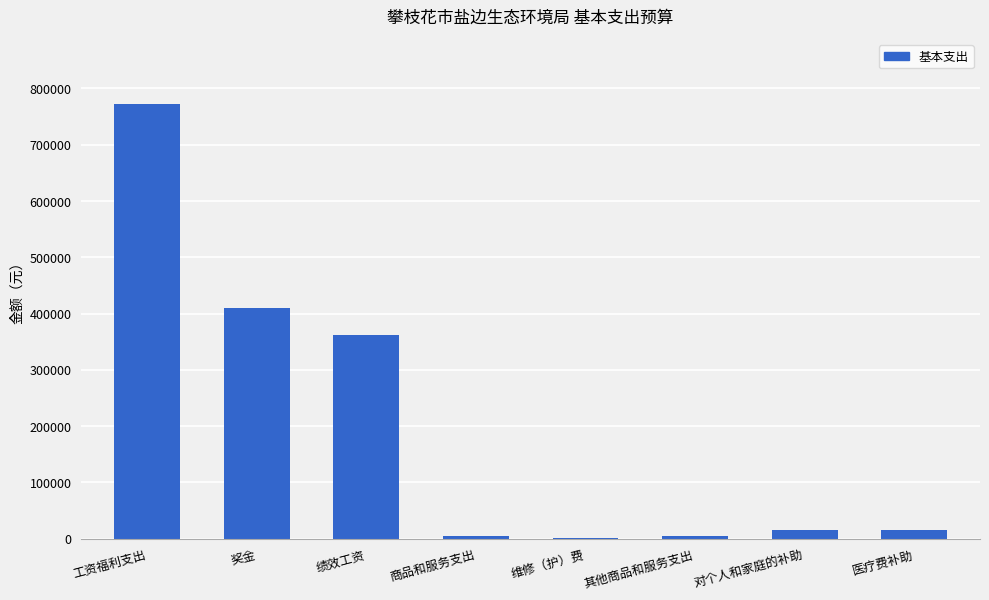

Read the value at 奖金.

409692.0